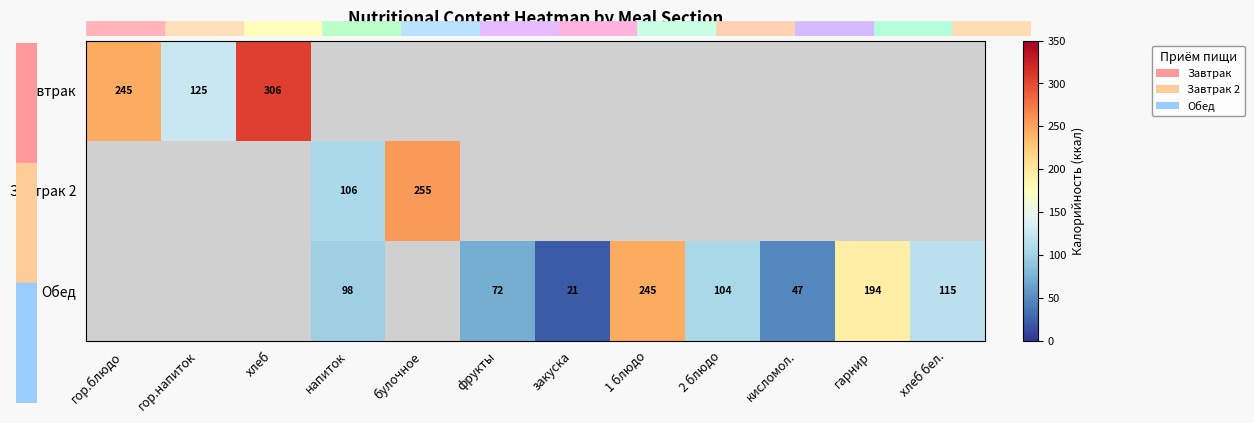

At how many categories does at least one series exceed 291?

1